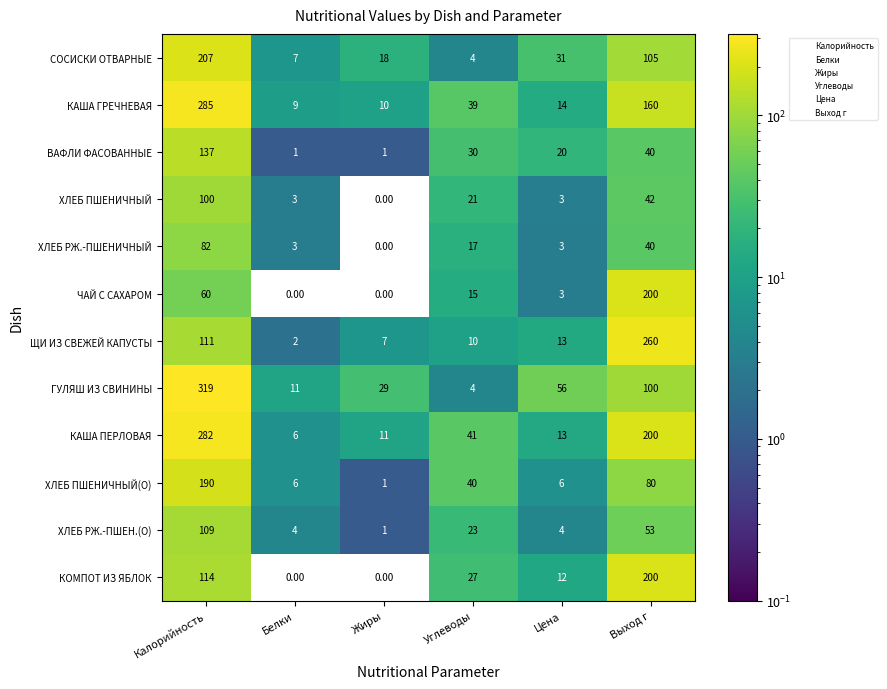

List the labels in order of СОСИСКИ ОТВАРНЫЕ value, smallest first.

Углеводы, Белки, Жиры, Цена, Выход г, Калорийность